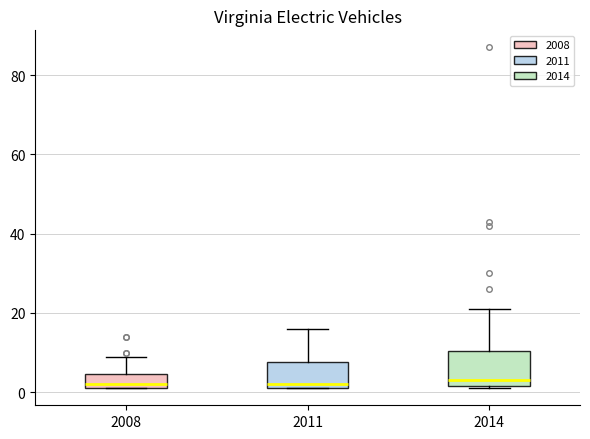

Reading left to right, read every box against the y-axis: the position of its median line, the range the box covers, and the ends of its whiskers. The values are not printed on the chart, so give them approximately, as read against the axis.

2008: median 2 (just above the box's lower edge), box 2 to 4, whiskers 2 to 10
2011: median 2 (just above the box's lower edge), box 2 to 8, whiskers 2 to 16
2014: median 4, box 2 to 10, whiskers 2 to 22